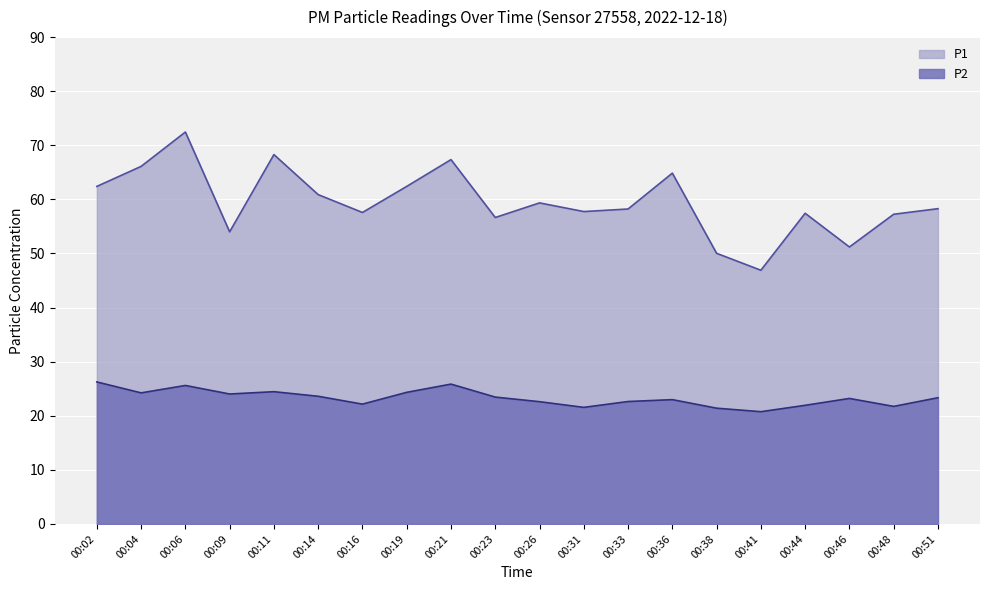

Is the value of P1 at 00:48 greater than the value of P2 at 00:04?

Yes